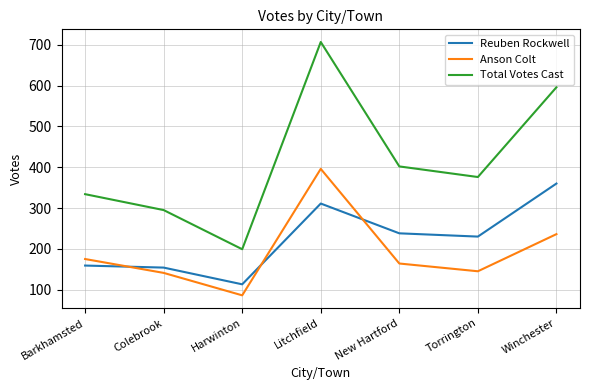

Where is Anson Colt nearest to the value 241?

Winchester